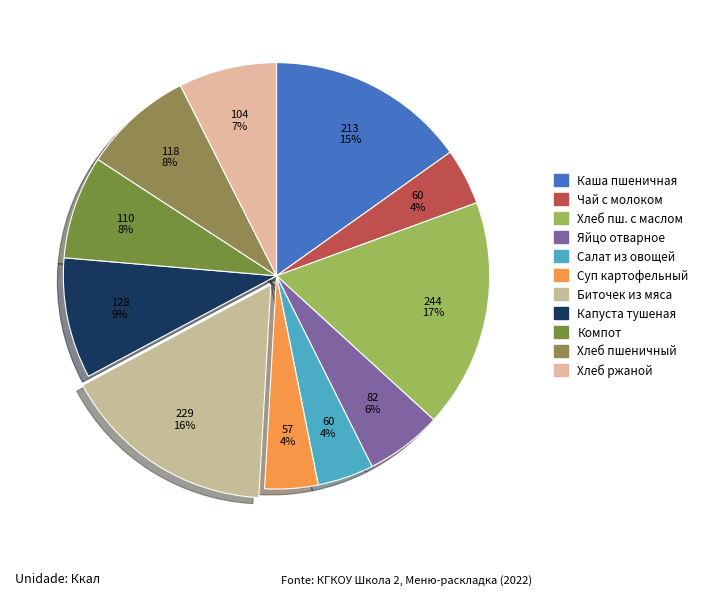

Between Хлеб ржаной and Биточек из мяса, which is larger?

Биточек из мяса